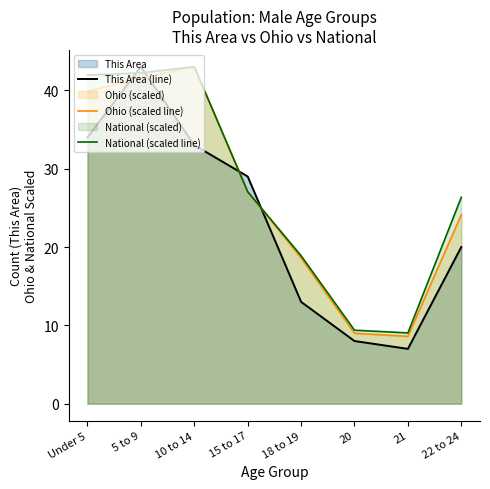

What is the maximum value shown in the chart?

43.0